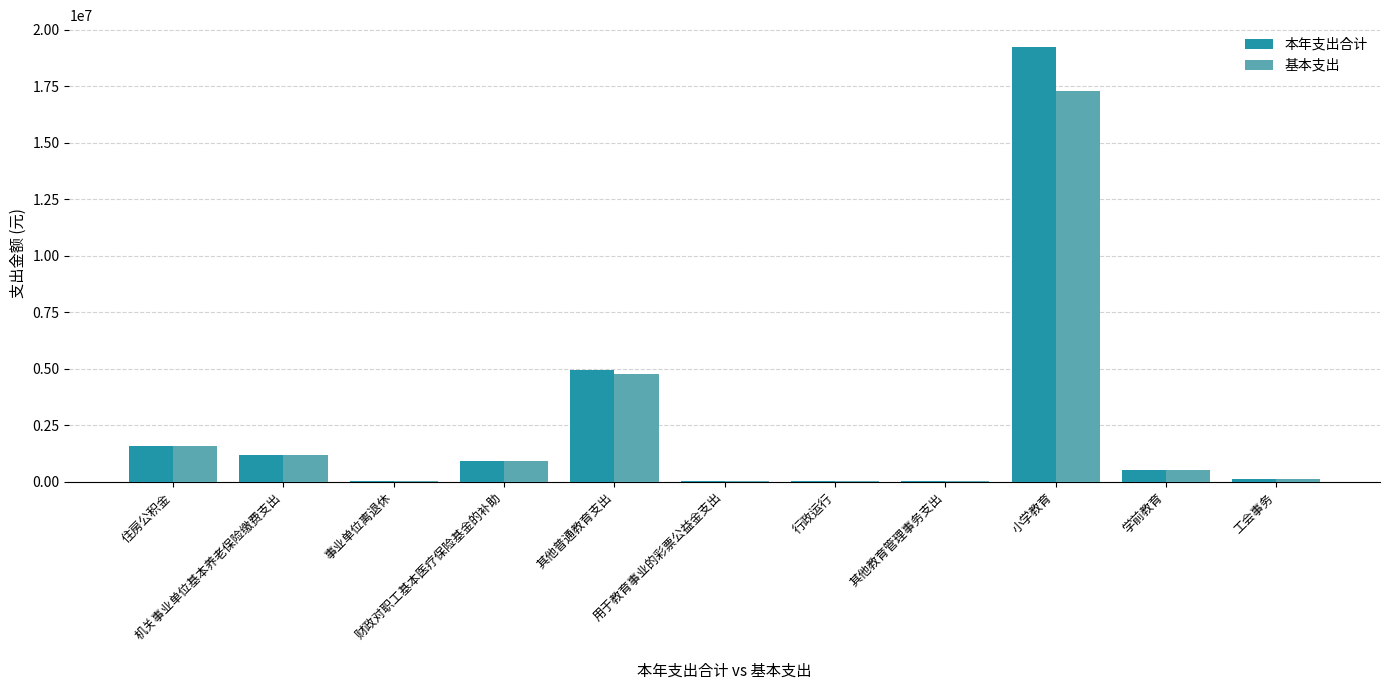

What is the highest value of the 基本支出 series?

17305066.8